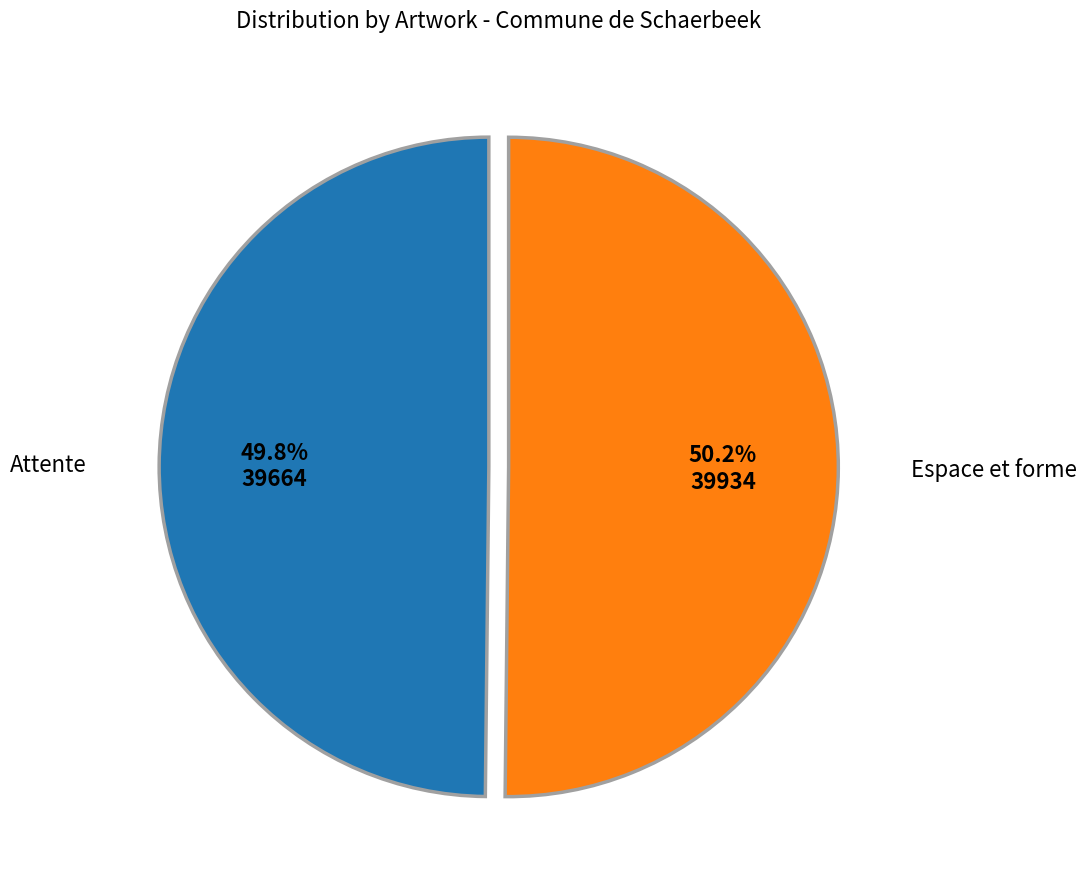

Is there any slice that represents more than half of the pie?

Yes